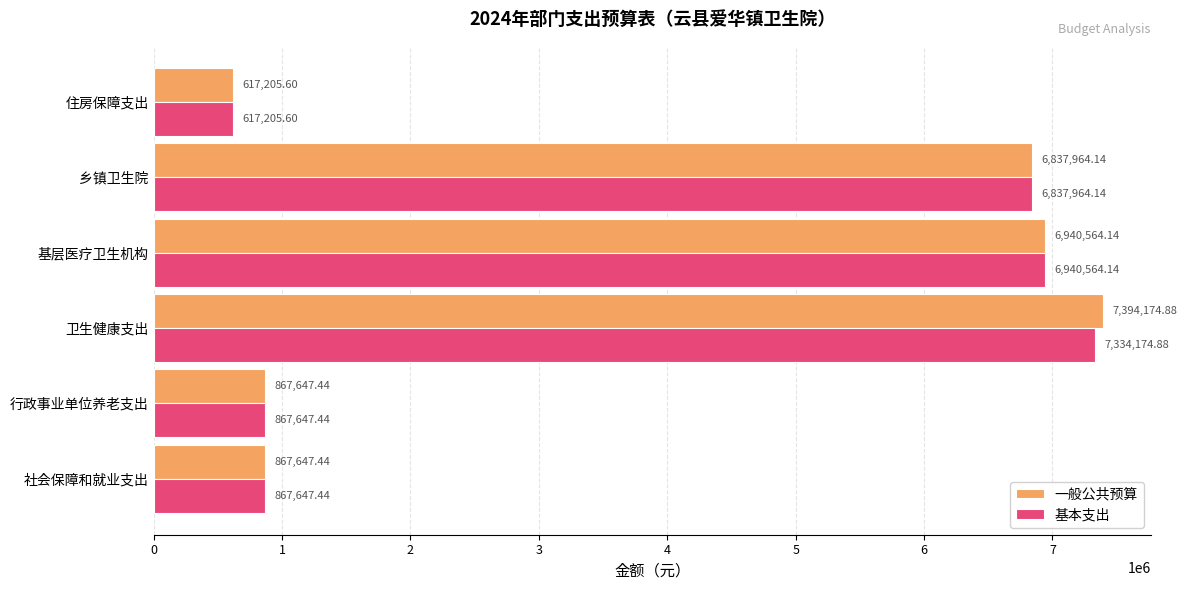

What is the difference between the second highest and second lowest values in the 一般公共预算 series?

6072916.7